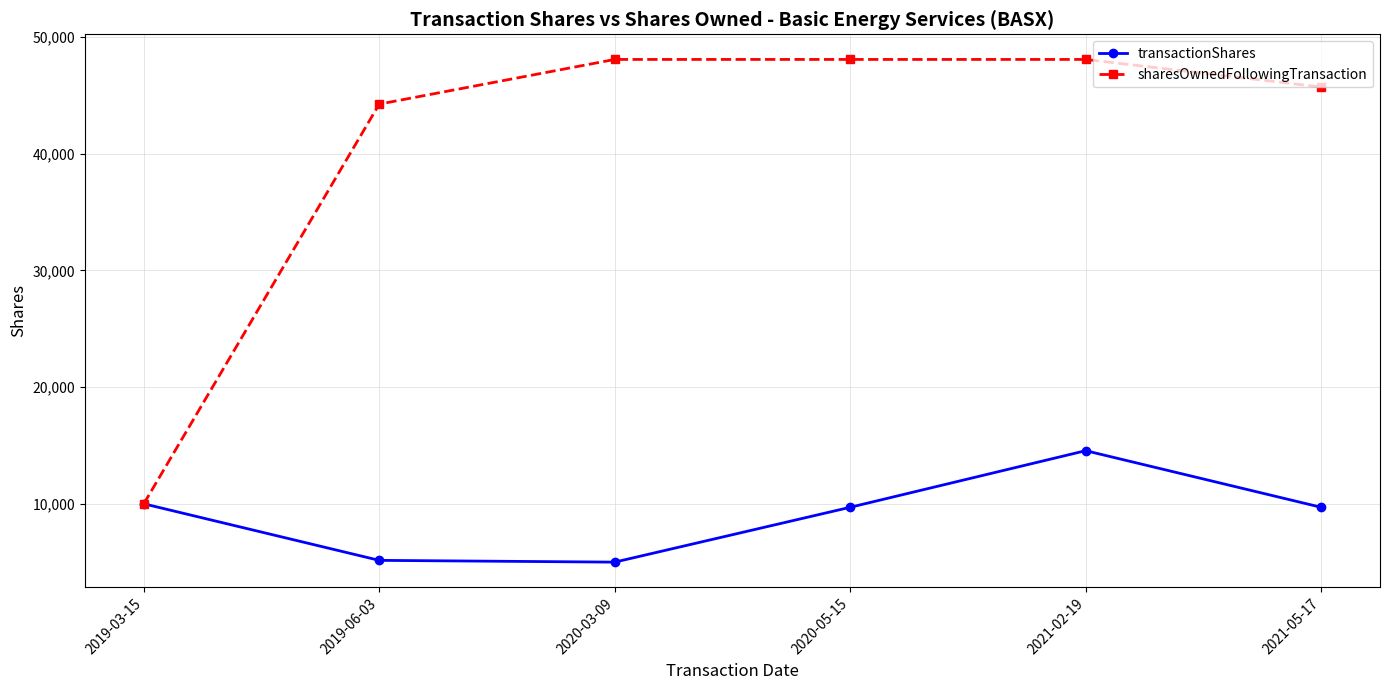

At which label is sharesOwnedFollowingTransaction closest to 29042?

2019-06-03